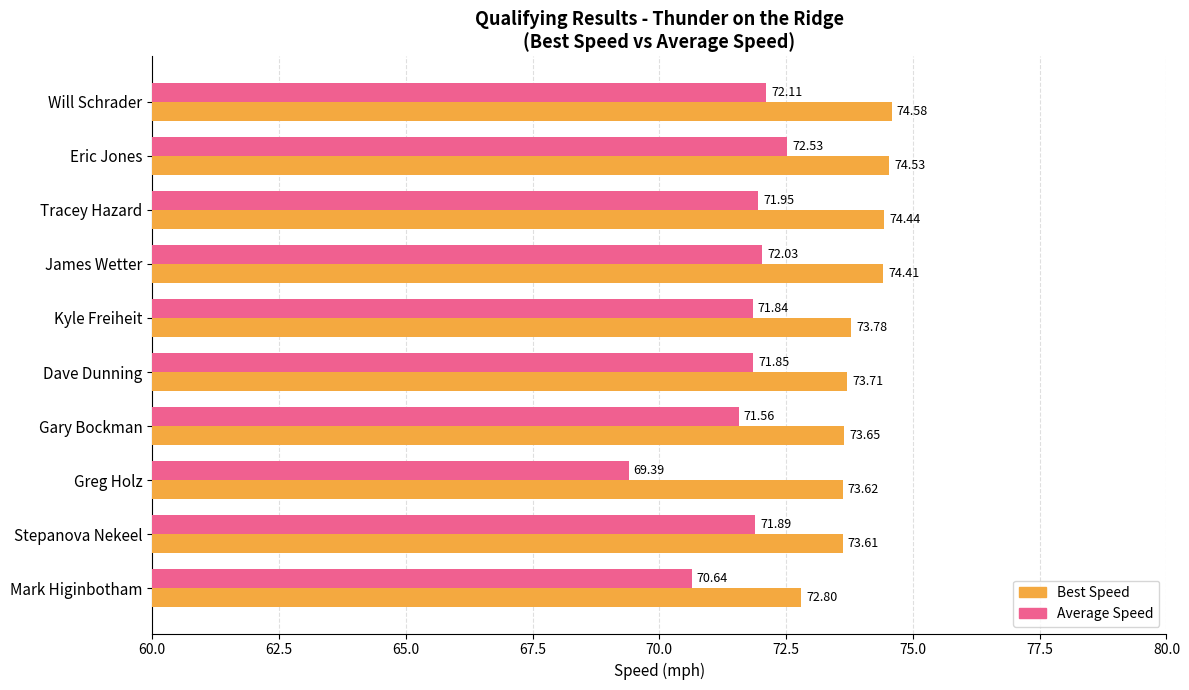

At which label does Best Speed reach its minimum?

Mark Higinbotham